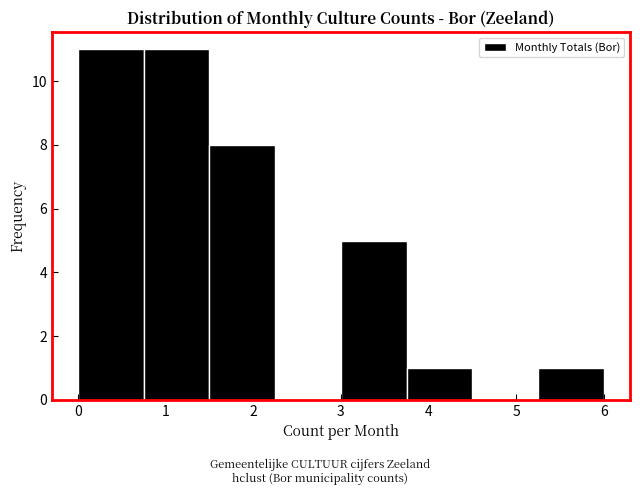

Reading left to right, list every bar in this chart as the range it spans on the x-axis followed by its height. Neither the bar edges nor the heights are printed on the chart, so give them approximately, as read against the axes.

0.00 to 0.75: 11
0.75 to 1.50: 11
1.50 to 2.25: 8
2.25 to 3.00: 0
3.00 to 3.75: 5
3.75 to 4.50: 1
4.50 to 5.25: 0
5.25 to 6.00: 1